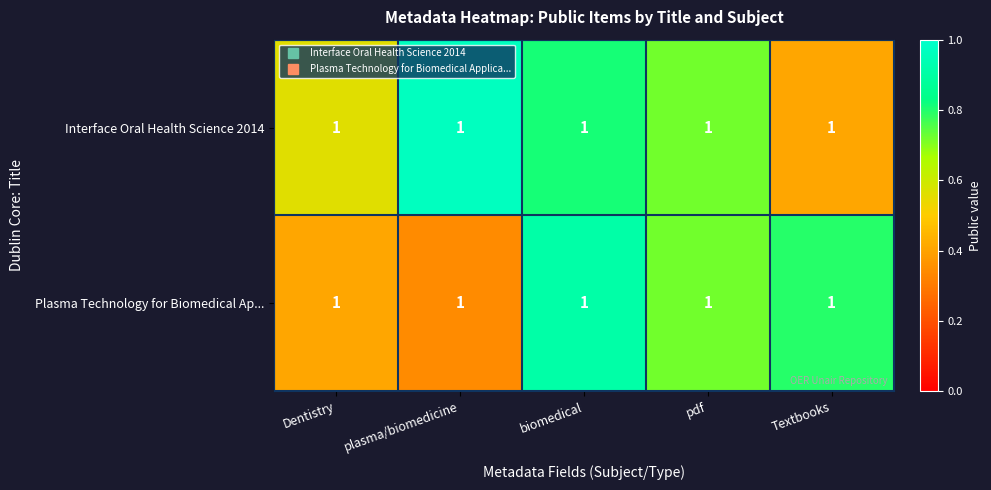

Reading left to right, what are all the values shown in this chart?

Interface Oral Health Science 2014: Dentistry=1.0	plasma/biomedicine=1.0	biomedical=1.0	pdf=1.0	Textbooks=1.0
Plasma Technology for Biomedical Ap...: Dentistry=1.0	plasma/biomedicine=1.0	biomedical=1.0	pdf=1.0	Textbooks=1.0